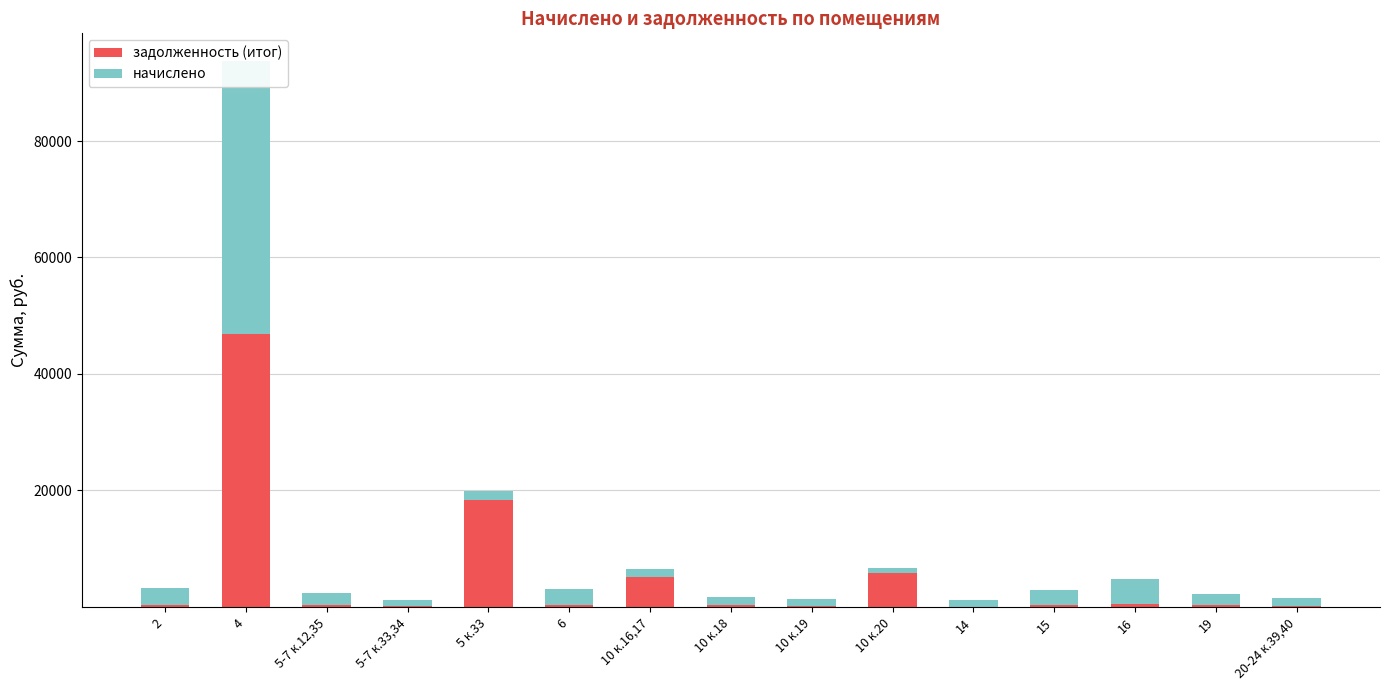

Rank the series by their average value, from lowest to highest.

начислено, задолженность (итог)